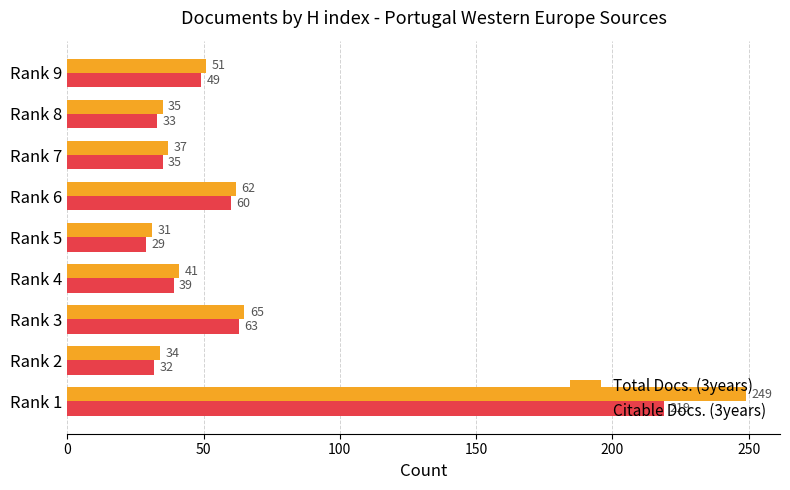

List the series in order of their overall mean, highest first.

Total Docs. (3years), Citable Docs. (3years)